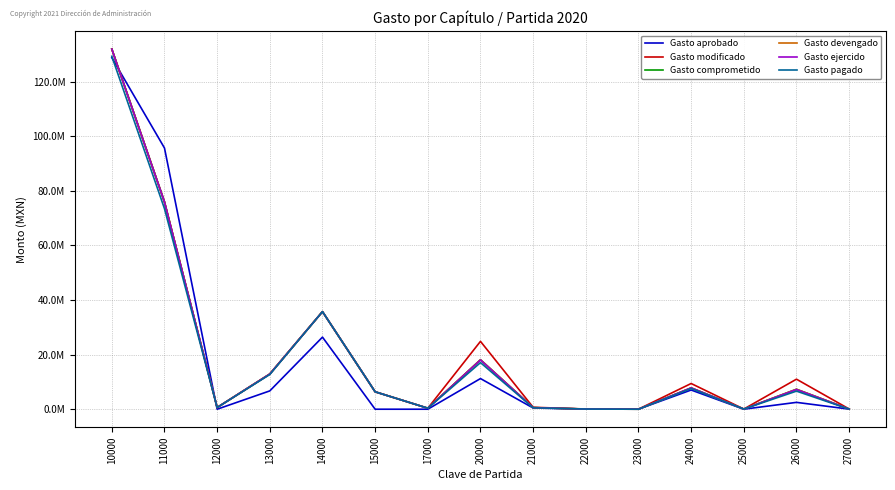

Rank the series by their maximum value, from lowest to highest.

Gasto aprobado, Gasto pagado, Gasto devengado, Gasto ejercido, Gasto comprometido, Gasto modificado